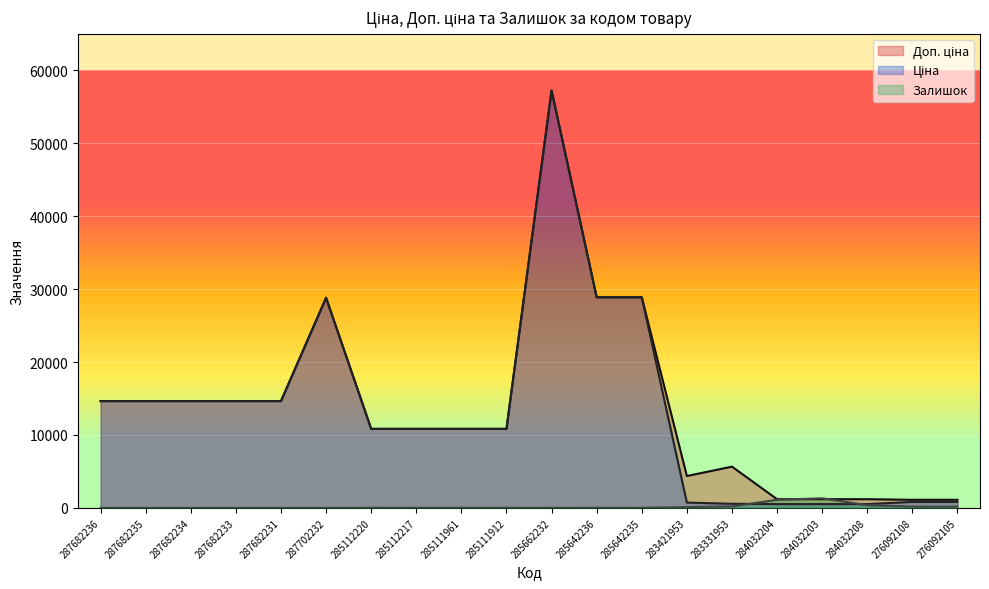

How many data points in Залишок are above 17?

7